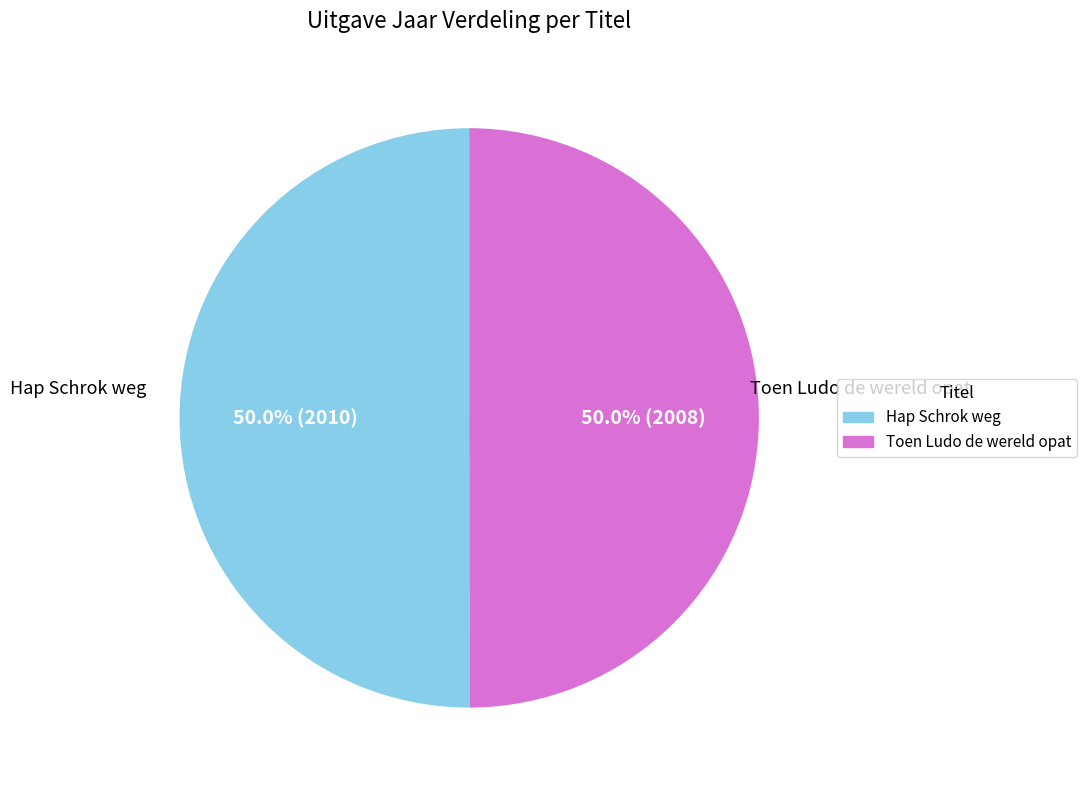

Approximately how many times larger is the value at Hap Schrok weg compared to Toen Ludo de wereld opat?

1.0